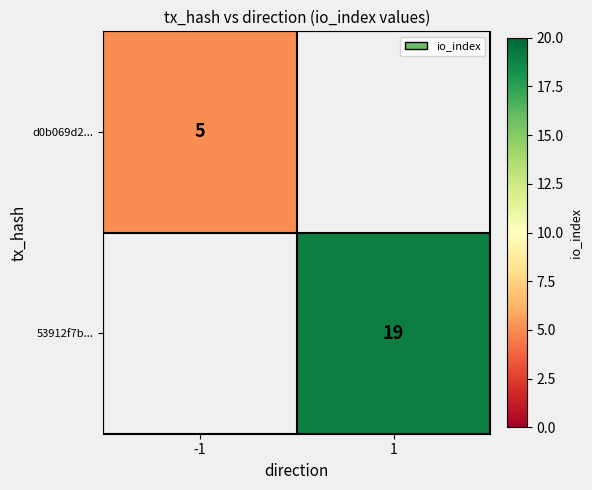

Is it true that d0b069d2... equals 7 at -1?

False